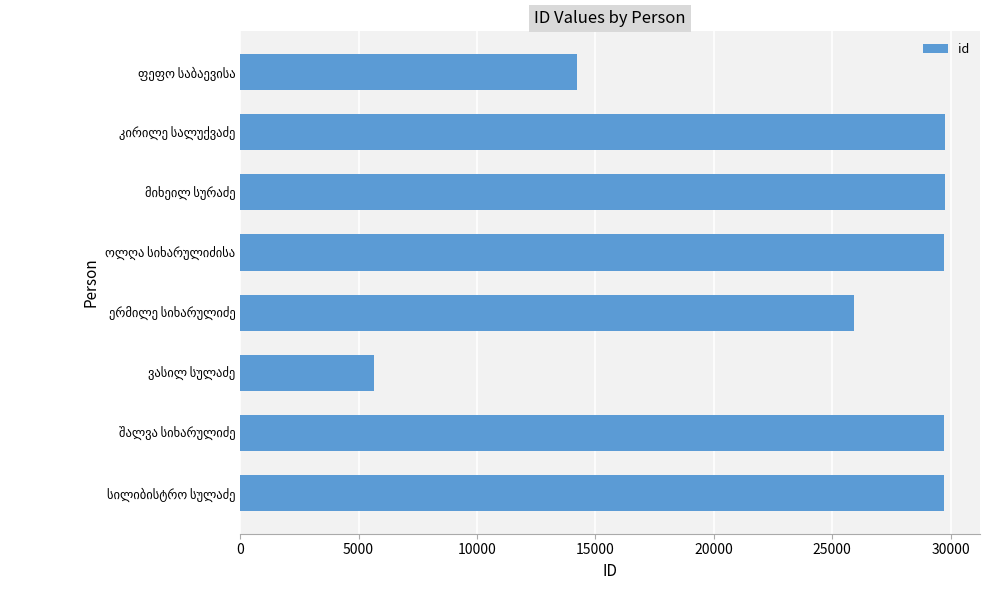

What is the value of the 3rd bar from the top?

29754